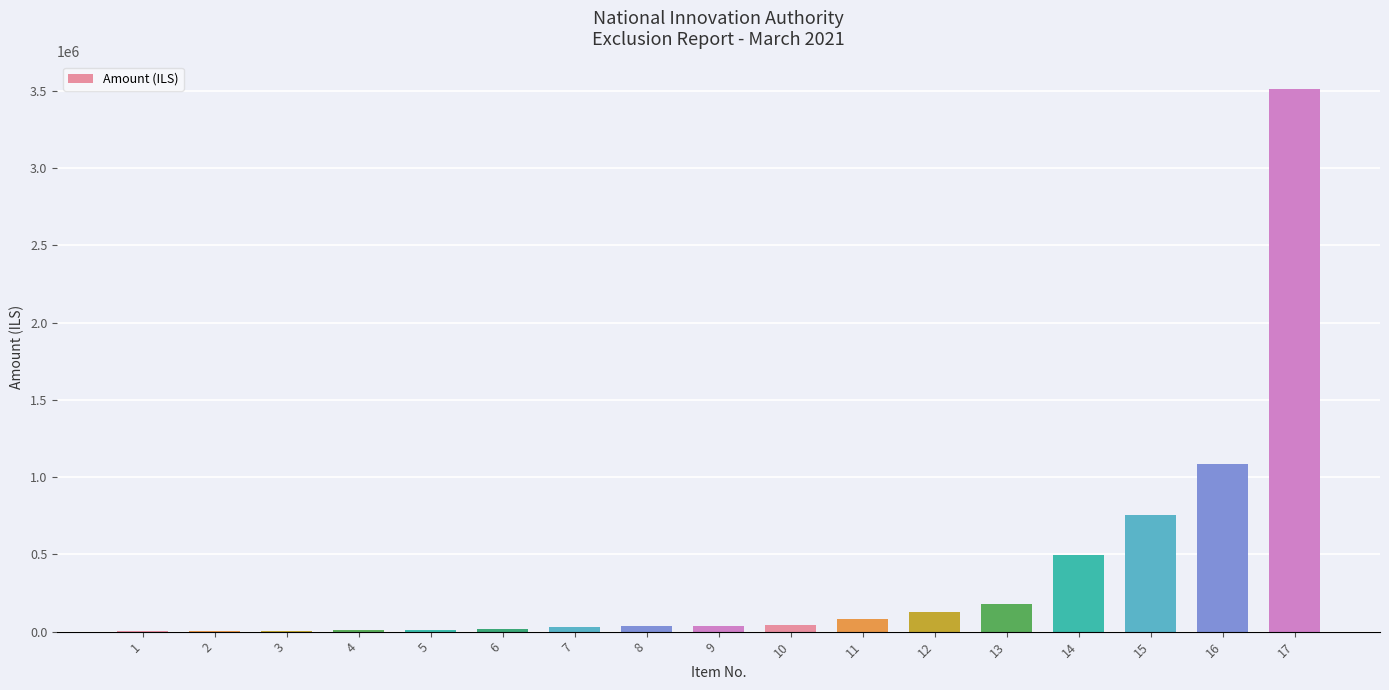

What is the maximum value shown in the chart?

3514106.7